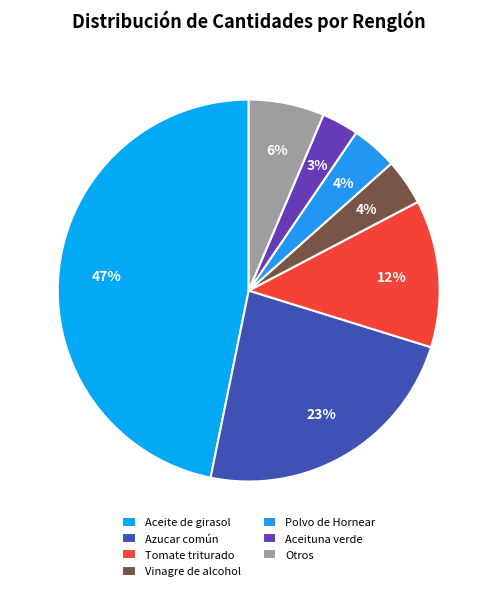

How many segments does this pie chart have?

7